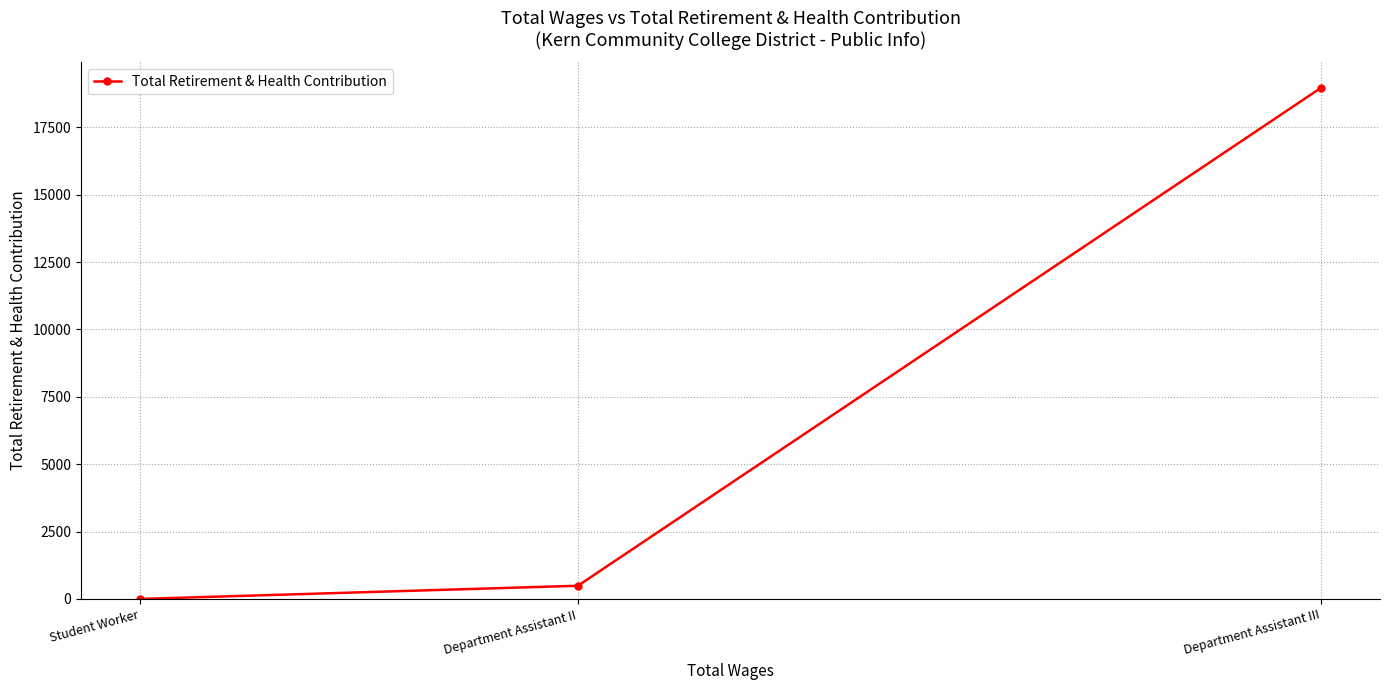

How many positive values are there?

2